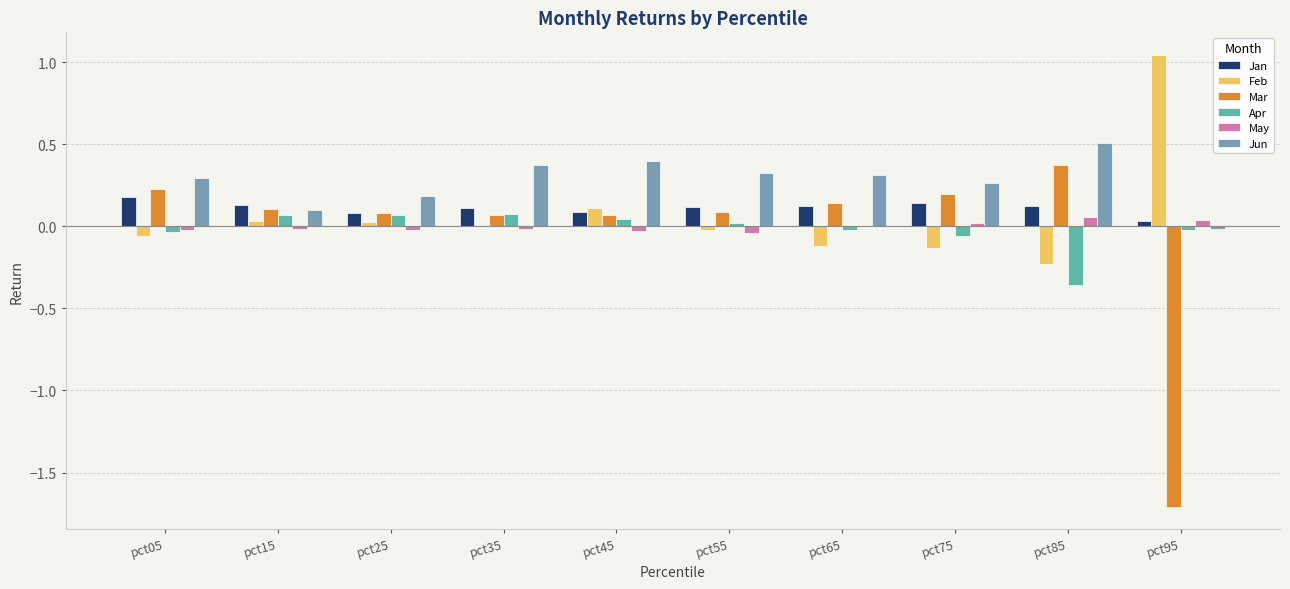

At which category does the chart reach its peak across all series?

pct95